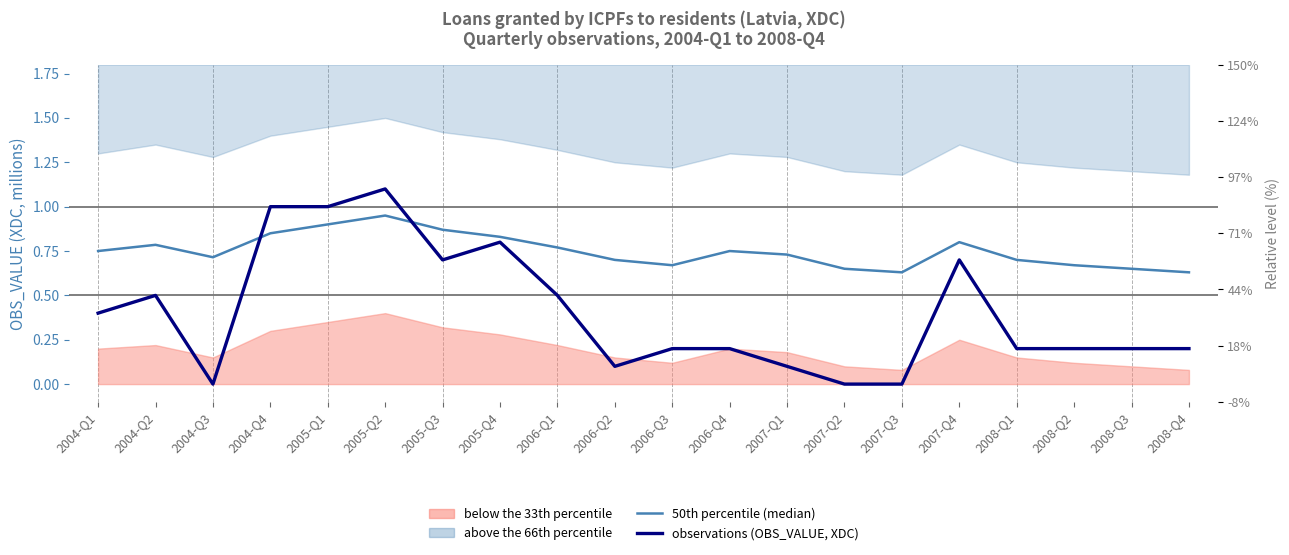

Does the chart display data point markers on the line(s)?

No